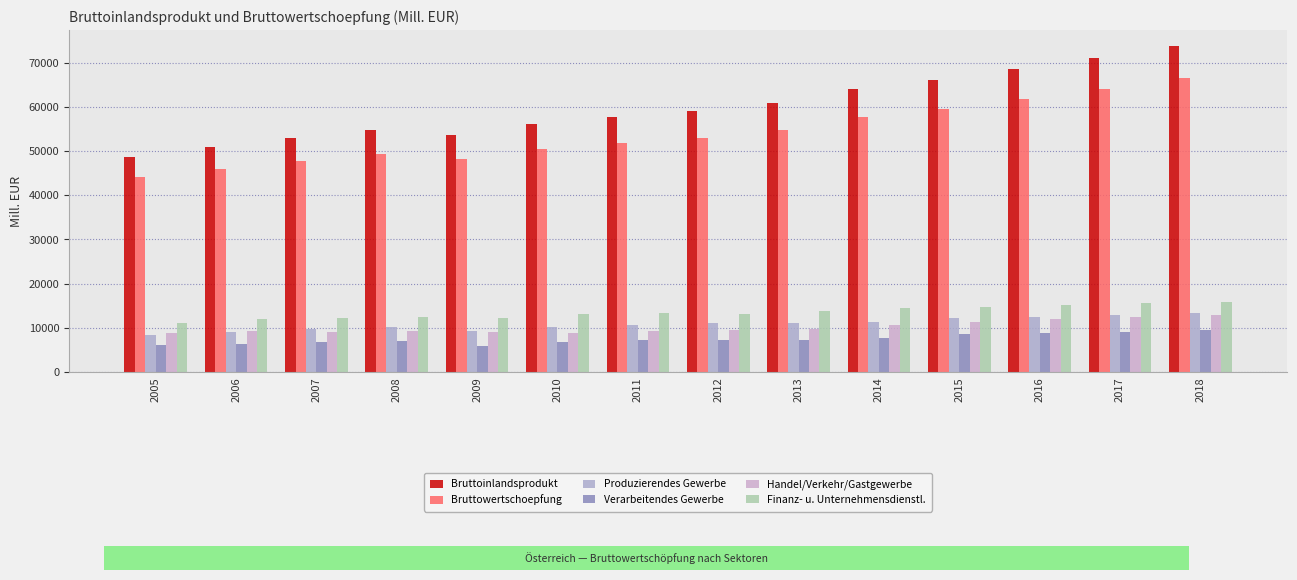

What is the smallest value displayed?

5914.5